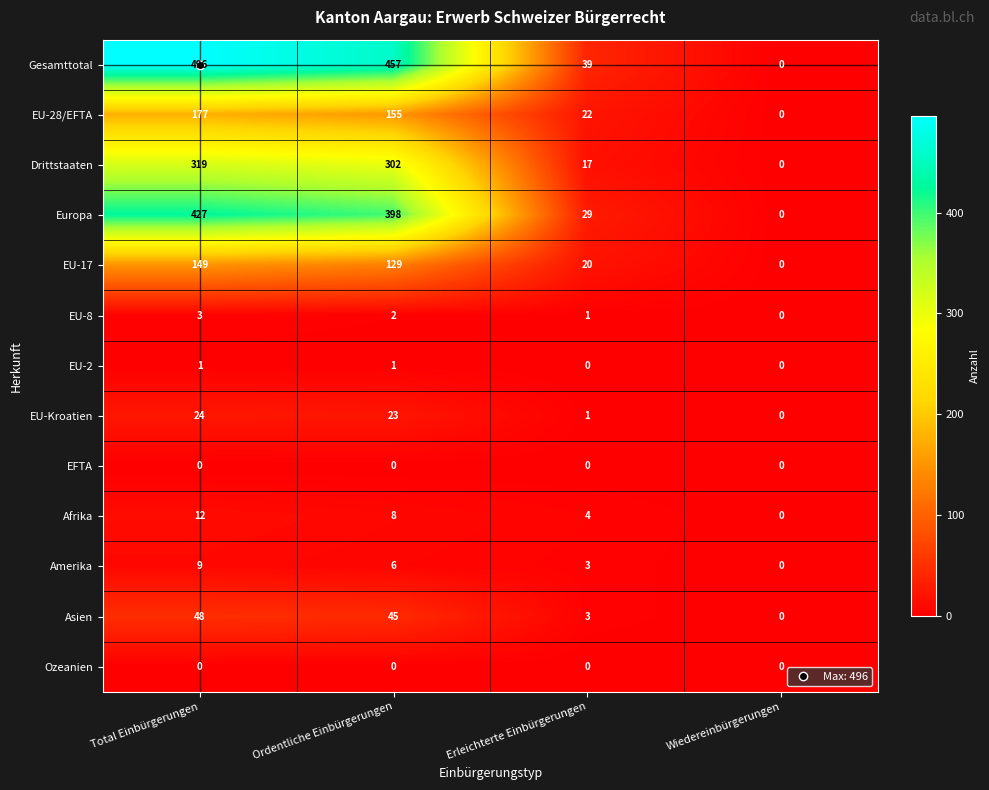

Between Ordentliche Einbürgerungen and Erleichterte Einbürgerungen, which series saw the biggest shift?

Gesamttotal